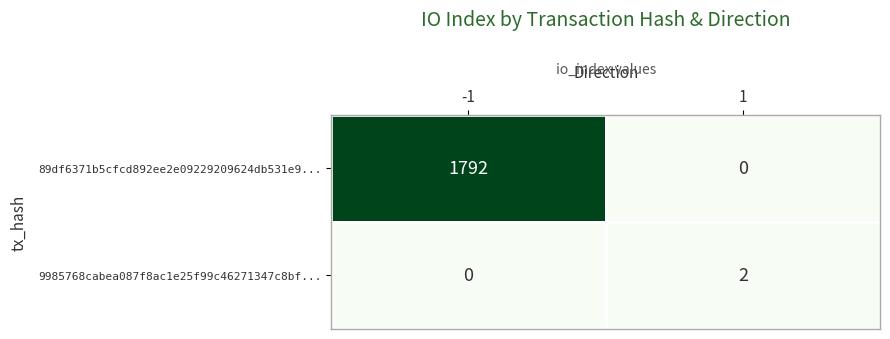

Reading left to right, list all the values displayed in this chart.

89df6371b5cfcd892ee2e09229209624db531e9...: 1792	0
9985768cabea087f8ac1e25f99c46271347c8bf...: 0	2